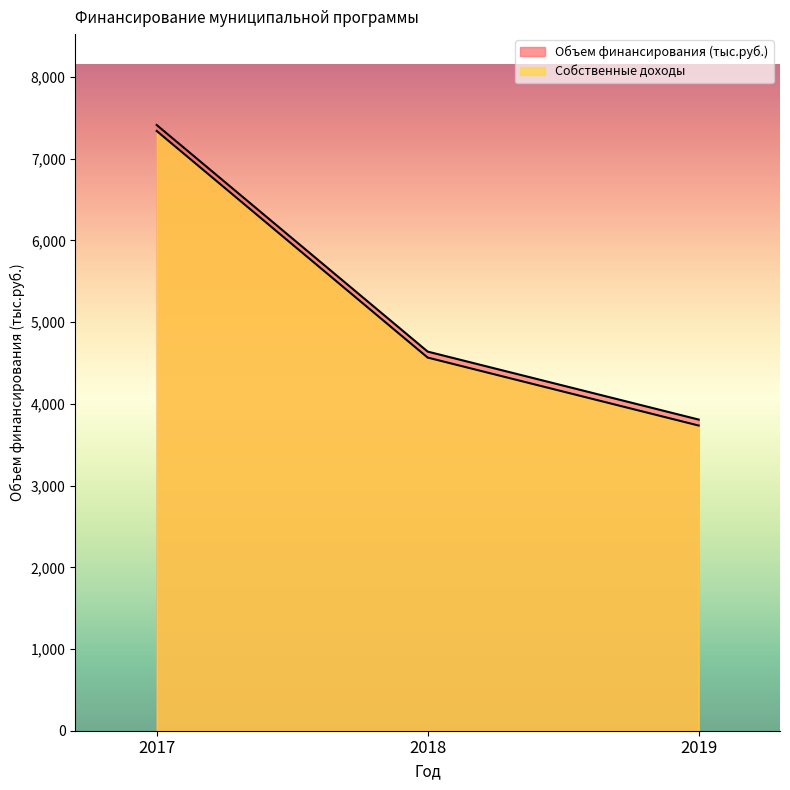

Reading left to right, extract all data points from this chart.

Объем финансирования (тыс.руб.): 2017=7413.3	2018=4639.6	2019=3807.8
Собственные доходы: 2017=7340.2	2018=4566.5	2019=3734.7